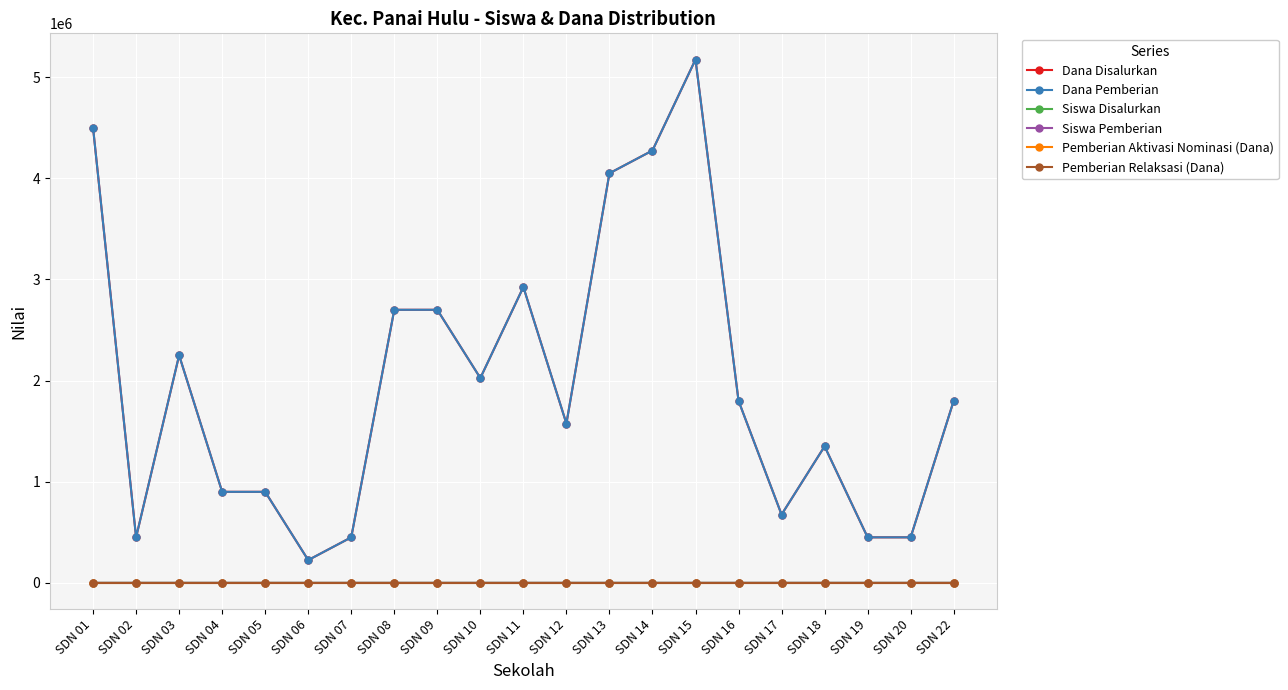

What is the average value of the Dana Disalurkan series?

1982143